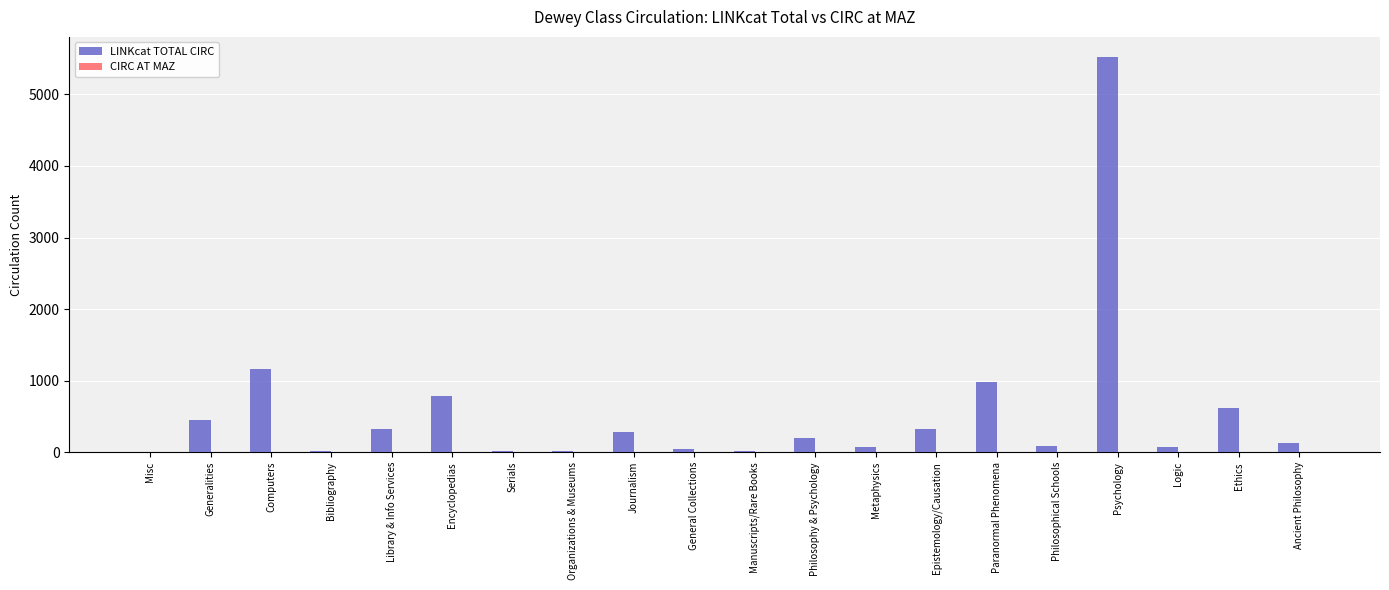

The value of LINKcat TOTAL CIRC at Ancient Philosophy is 128. True or false?

True